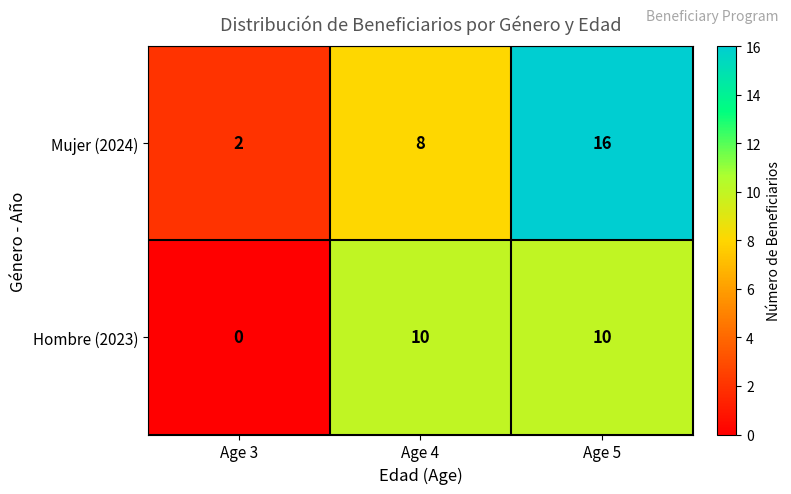

List the series in order of their peak value, highest first.

Mujer (2024), Hombre (2023)